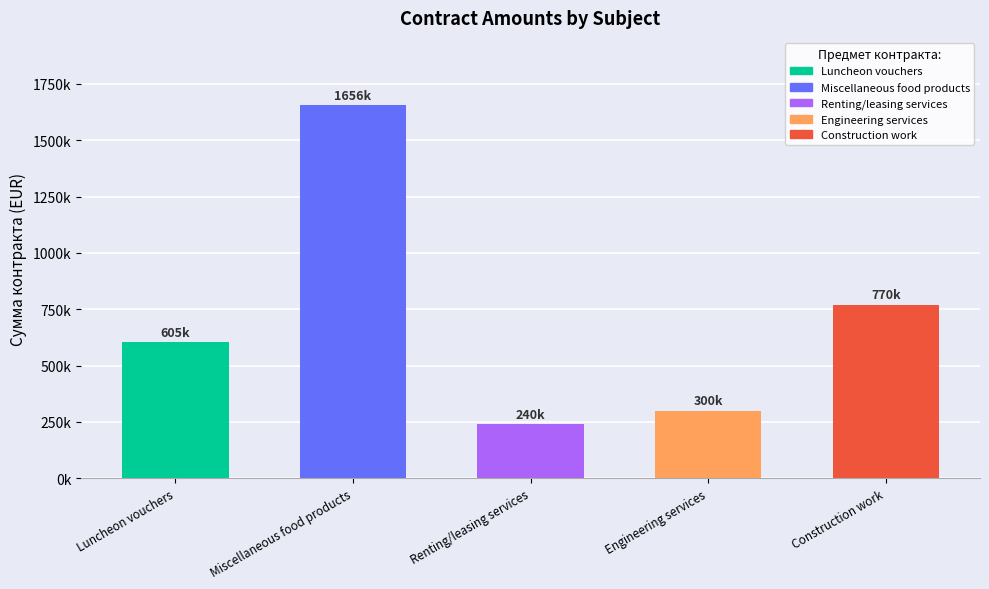

The chart shows a value of 329234 at Luncheon vouchers. True or false?

False